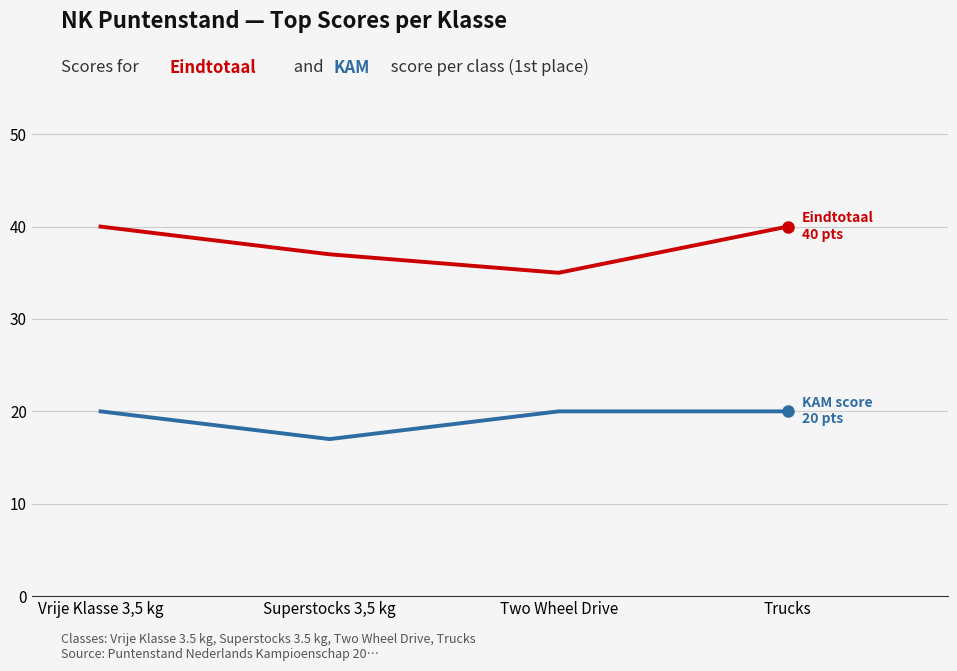

What position from the left is Two Wheel Drive?

3